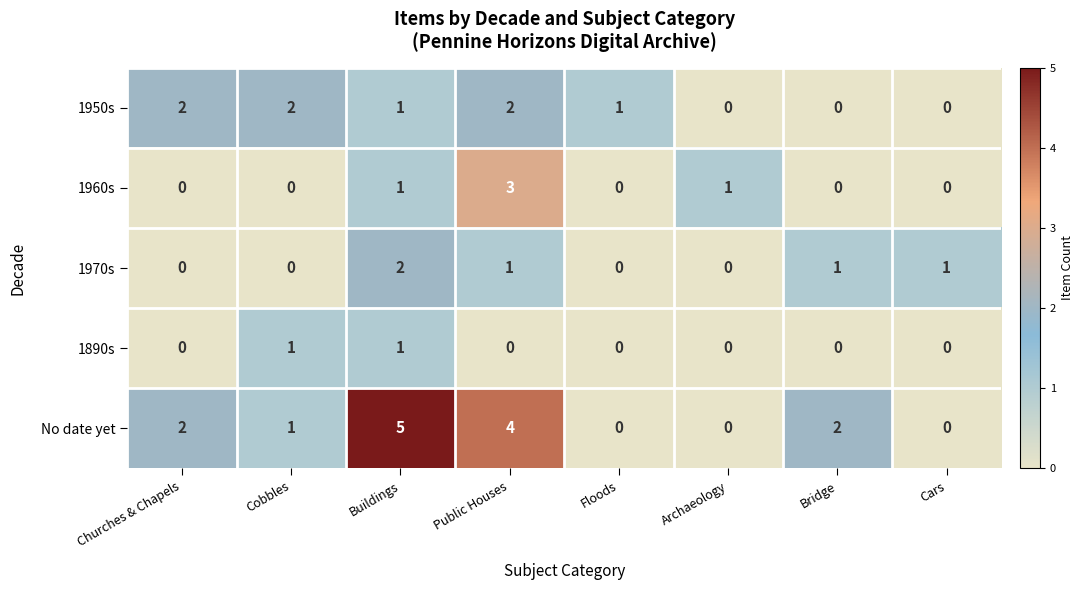

Where does the 1970s series first go above 1?

Buildings